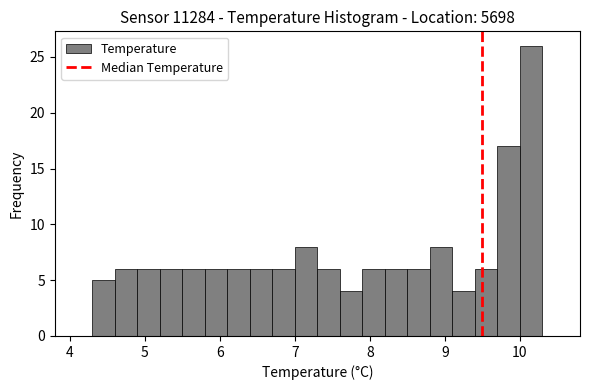

Around what value on the x-axis is the tallest bar? Give the approximate position of its centre, as read against the axis.

10.2